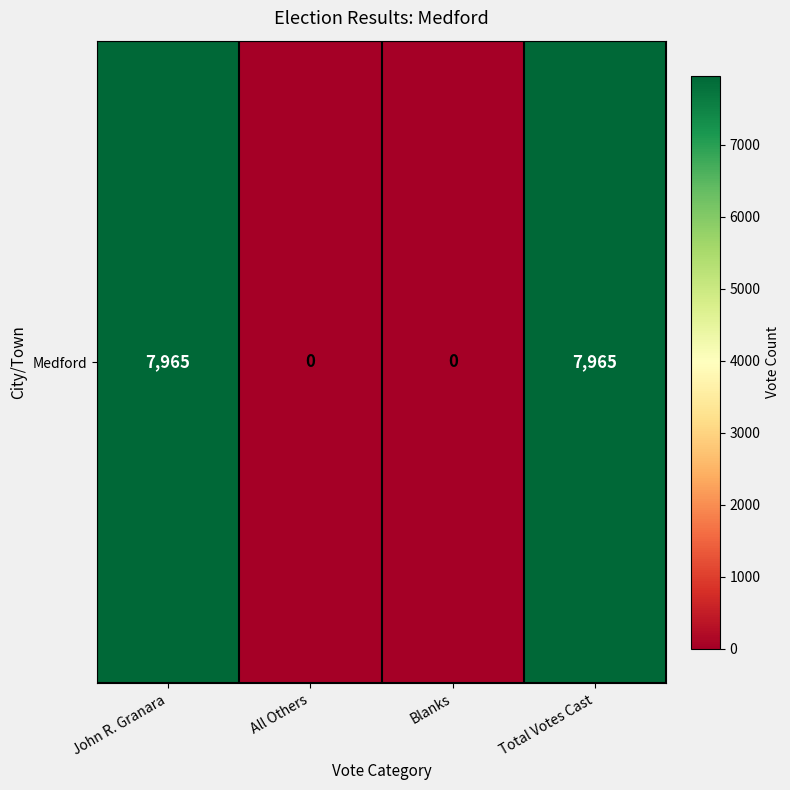

List the labels in order of value, smallest first.

All Others, Blanks, John R. Granara, Total Votes Cast